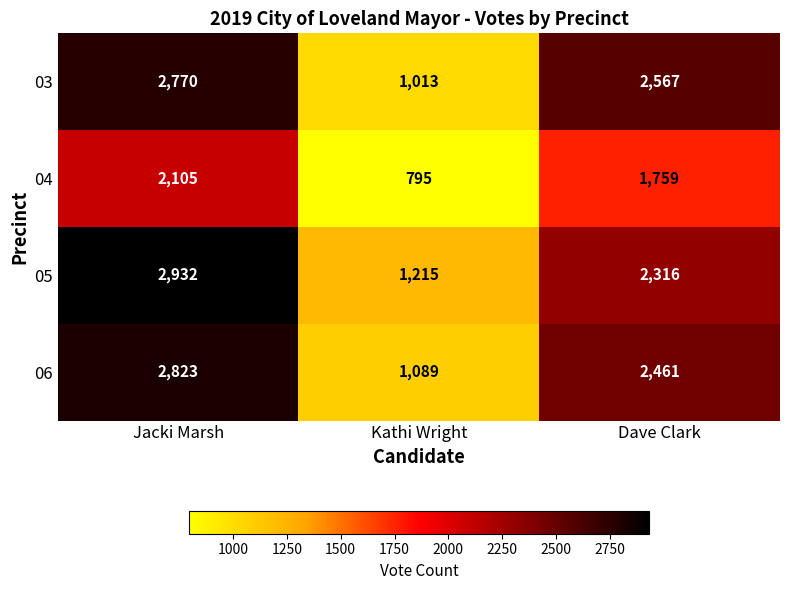

At which label is 03 closest to 1891?

Dave Clark